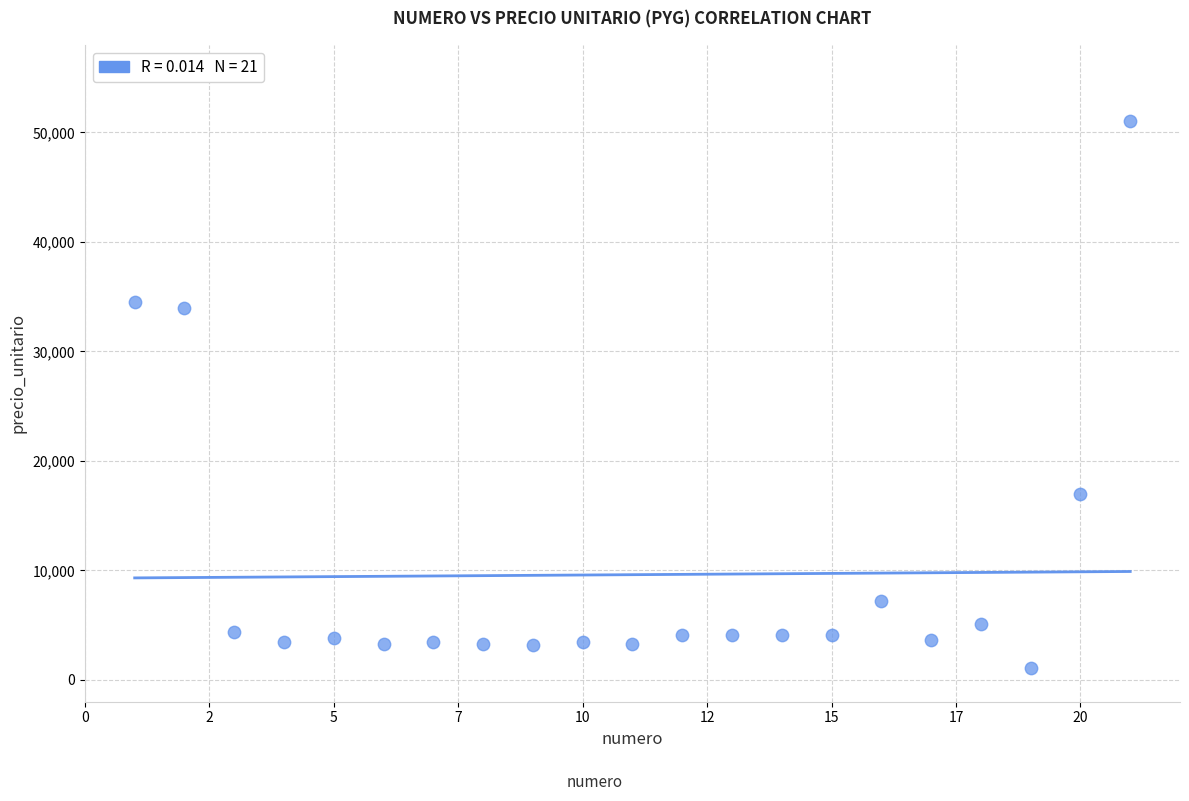

What is the range of Y values (max minus min)?

49900